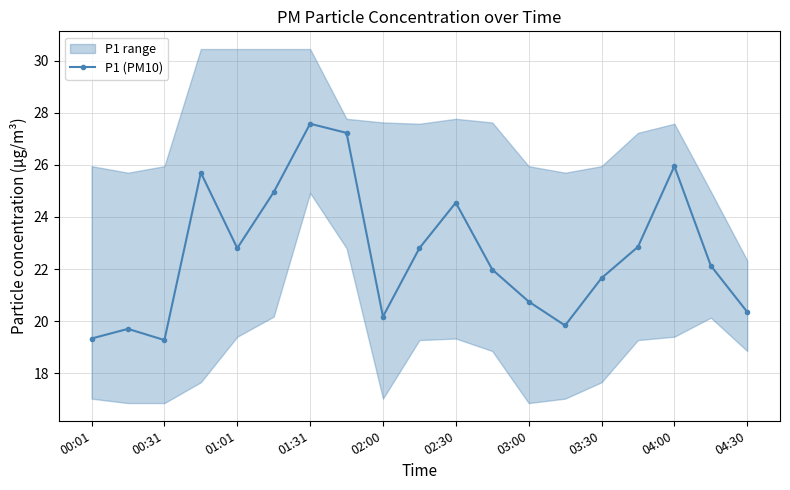

The chart shows a value of 22.1 at 17. True or false?

True